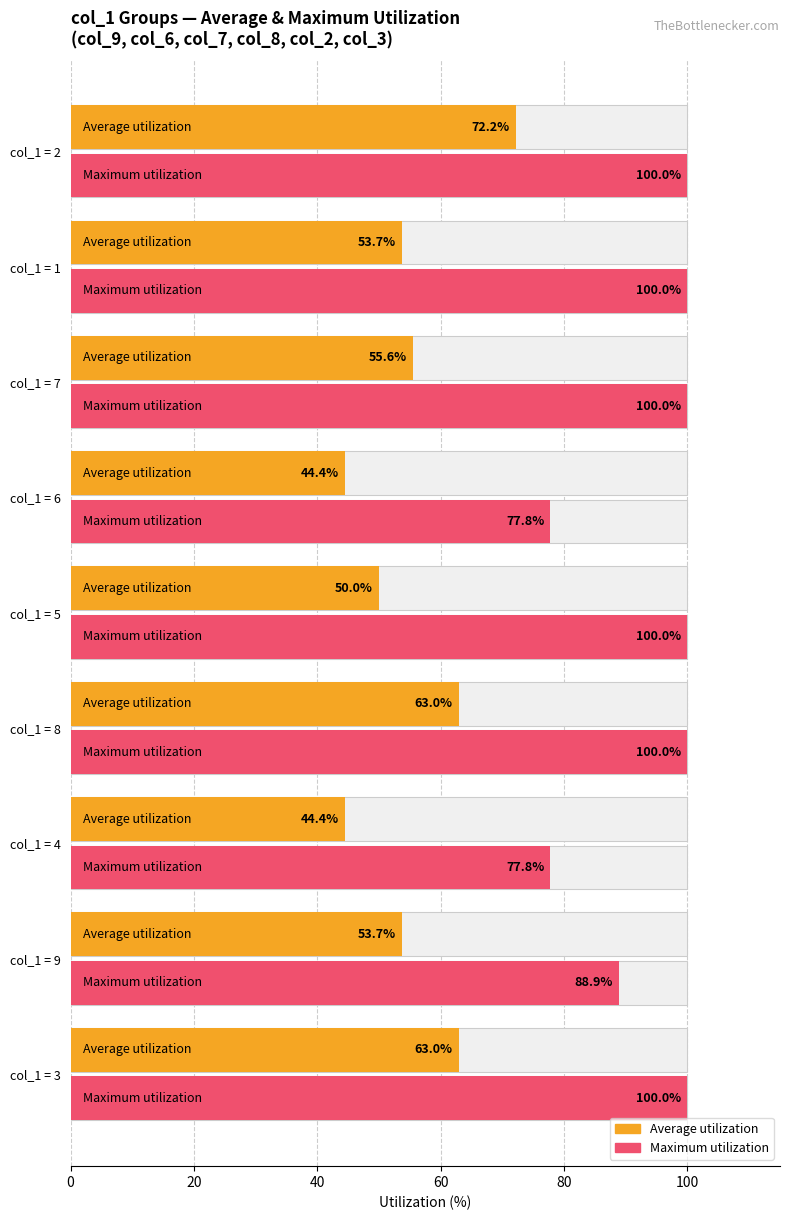

Which series has the largest total across all categories?

Maximum utilization